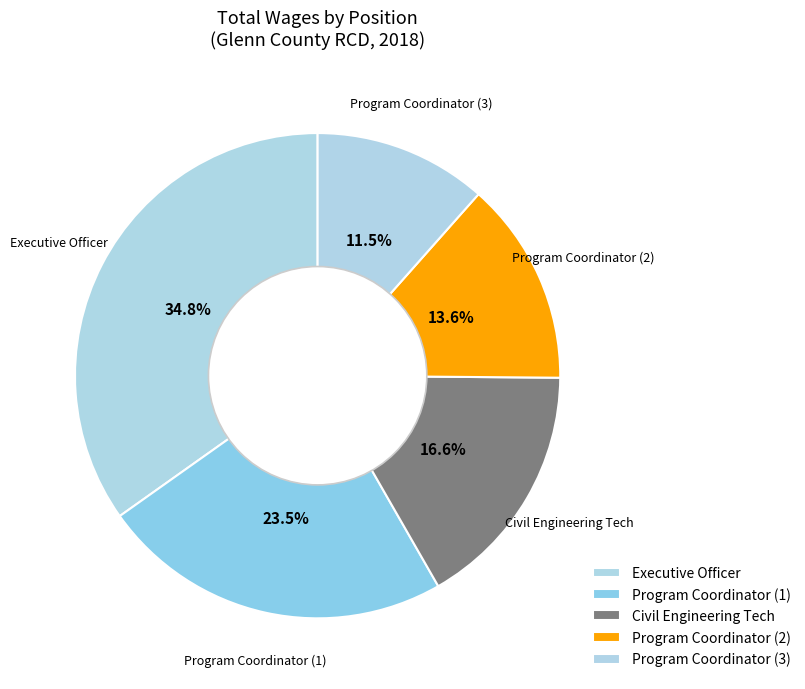

How many segments does this pie chart have?

5